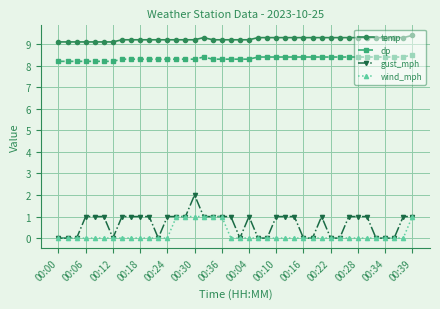

What is the difference between the maximum and second lowest values in the wind_mph series?

1.0